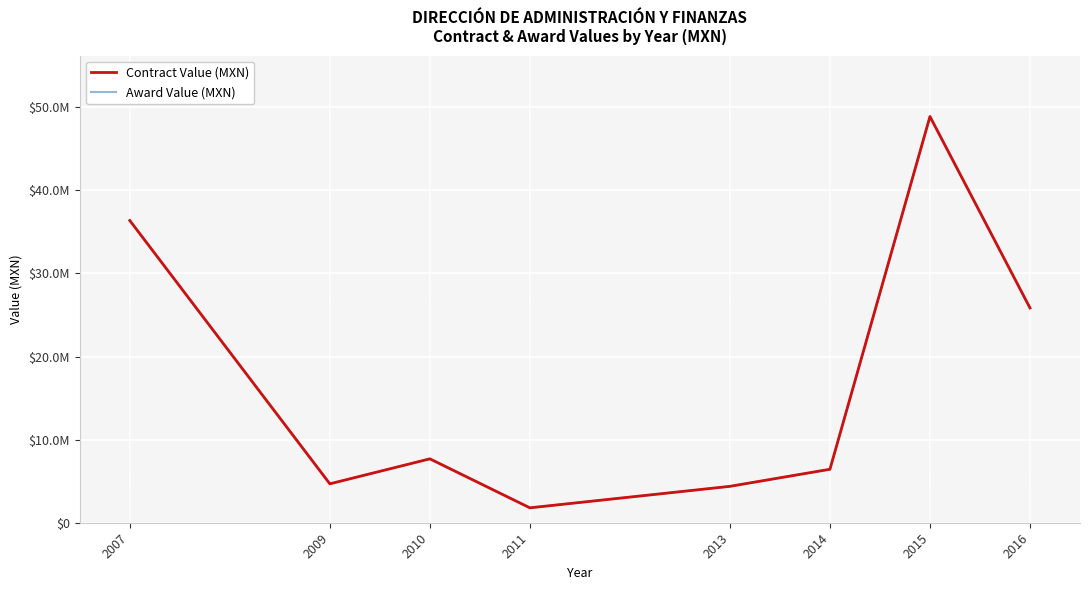

Which series changed the most between 2010 and 2011?

Contract Value (MXN)